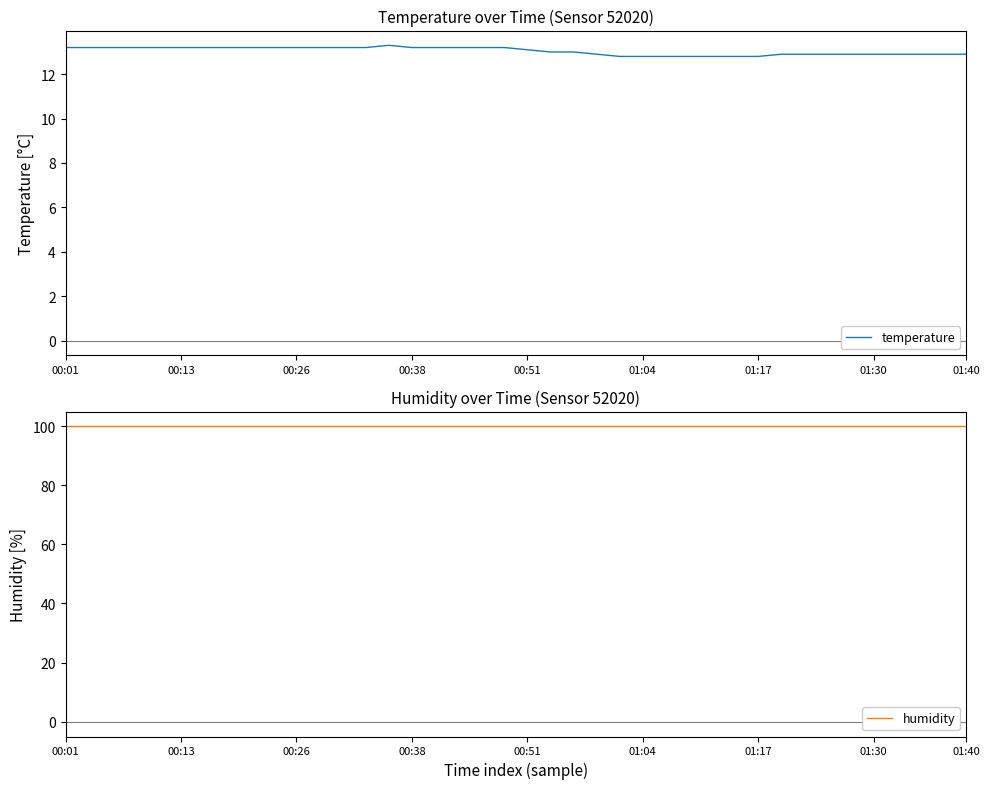

What is the average value of the temperature series?

13.0